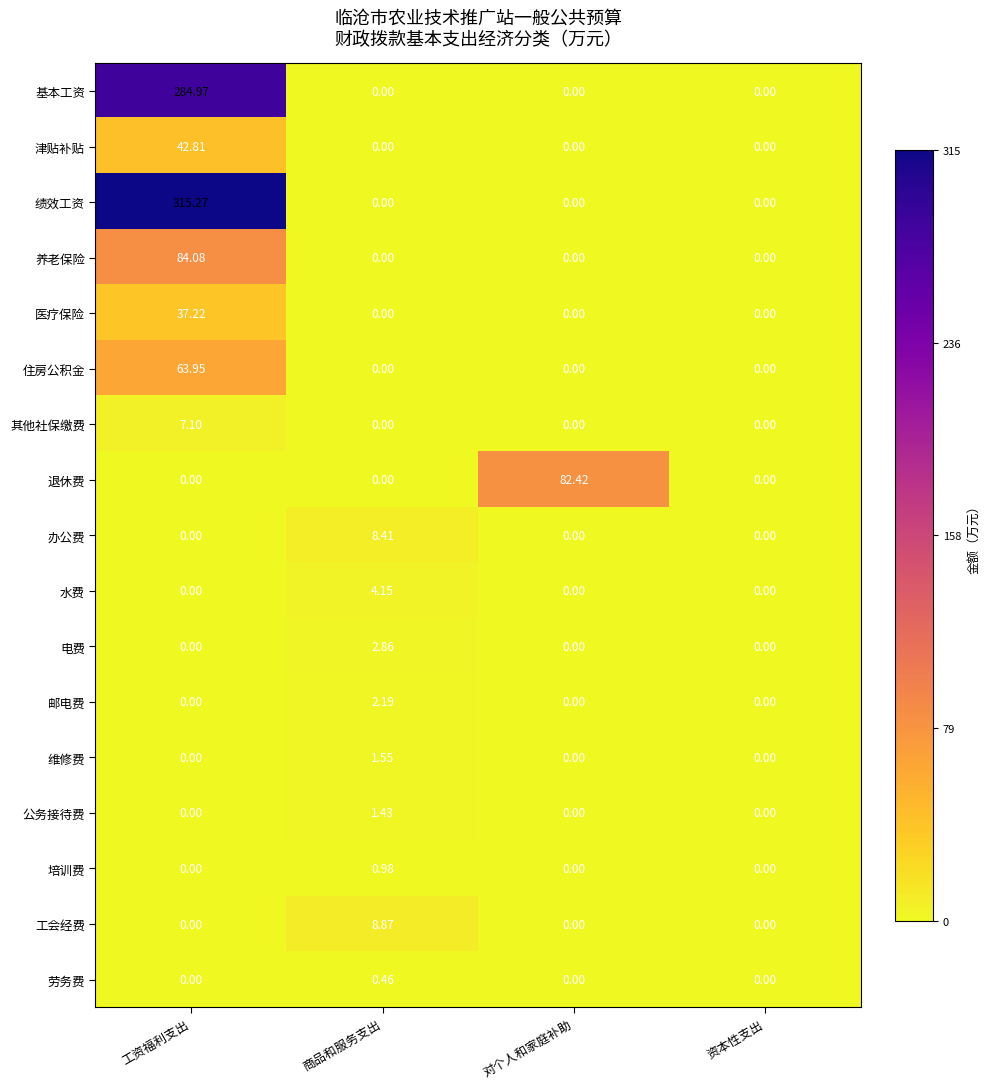

Which series has the largest range (max minus min)?

绩效工资